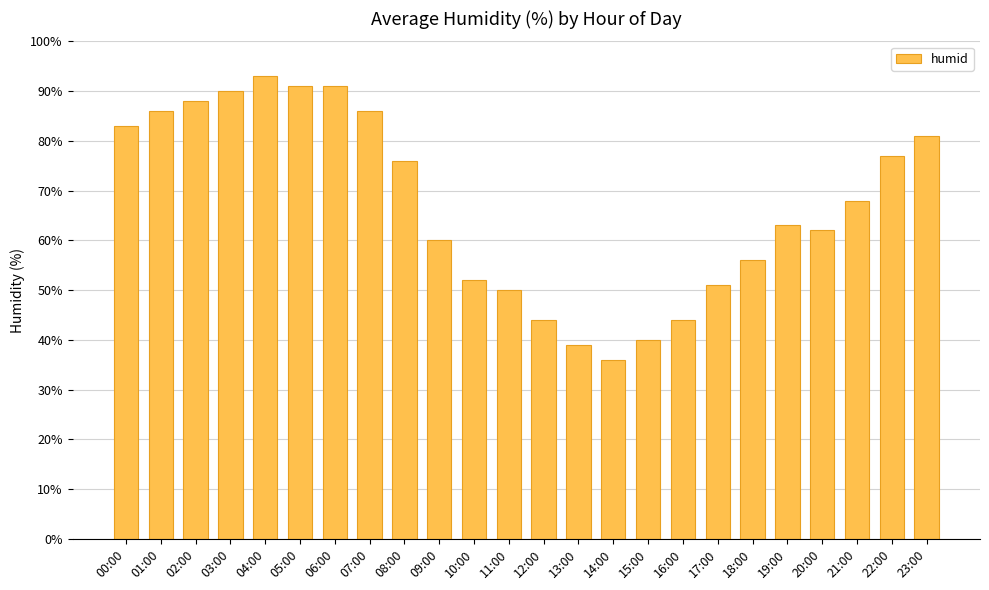

What is the approximate value at 04:00, to the nearest 5?

95